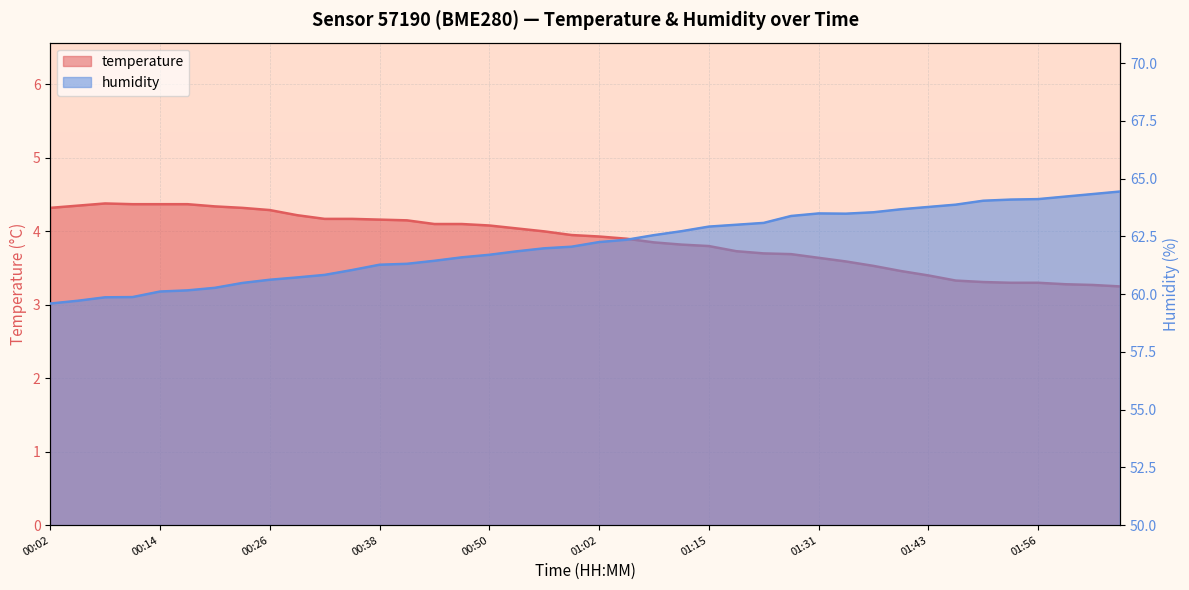

What is the label of the 37th point from the right?

00:11